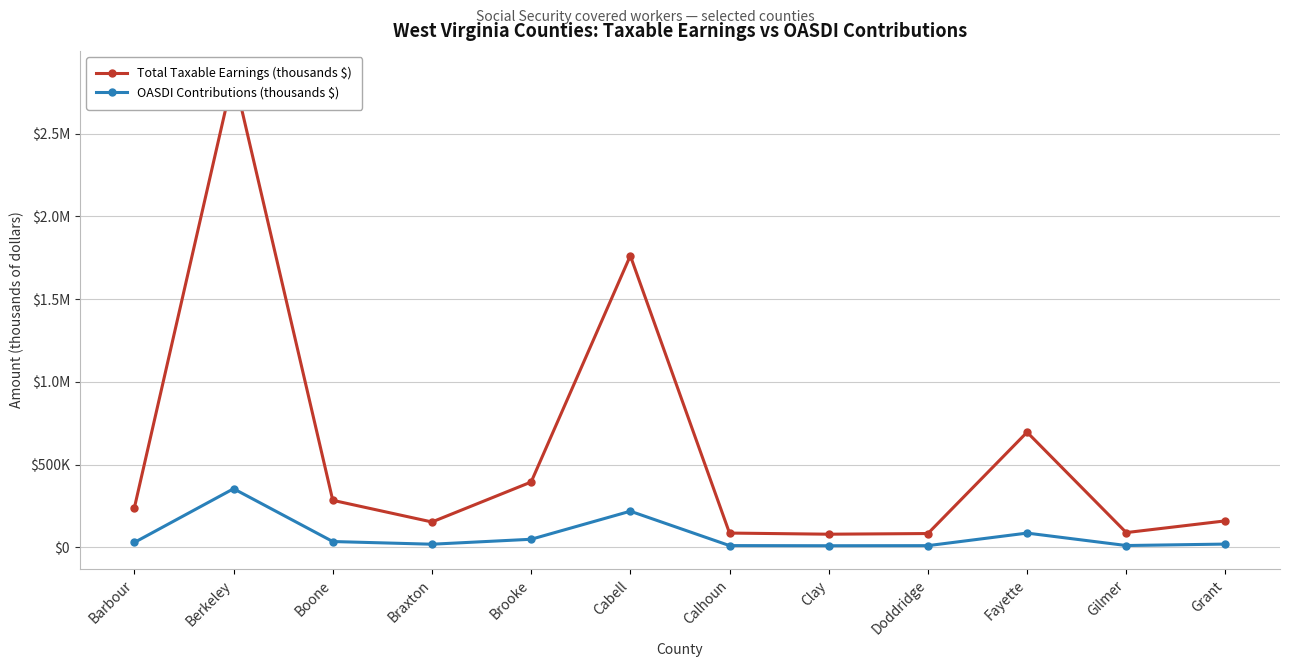

What is the label of the 1st point from the right?

Grant